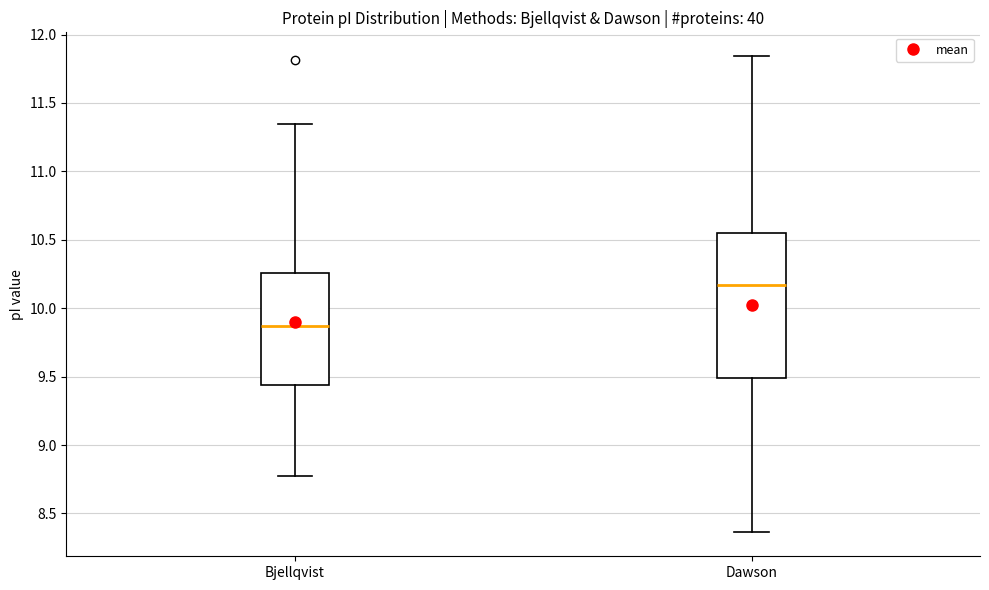

Which box has the highest median line?

Dawson